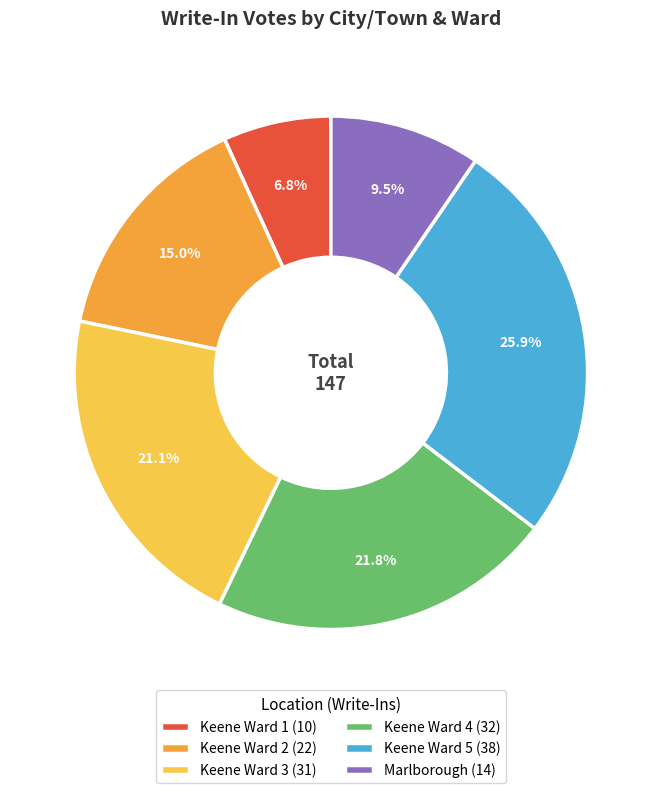

Which category has the biggest portion of the pie?

Keene Ward 5 (38)